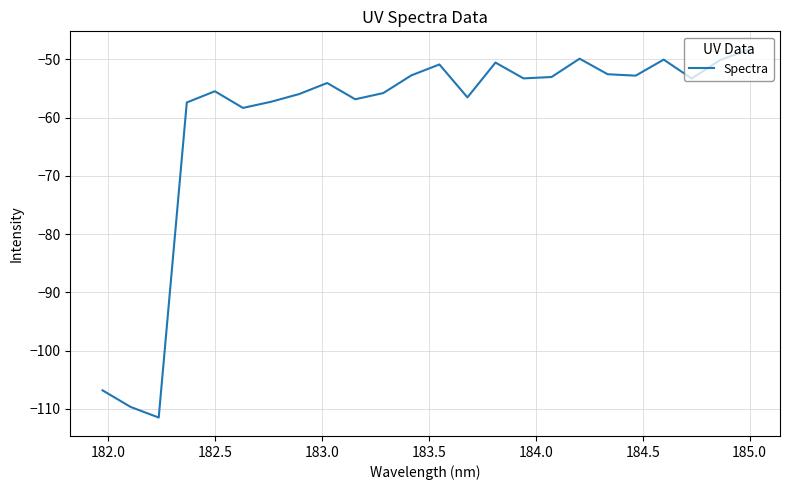

What is the difference between the maximum and minimum values?

63.2